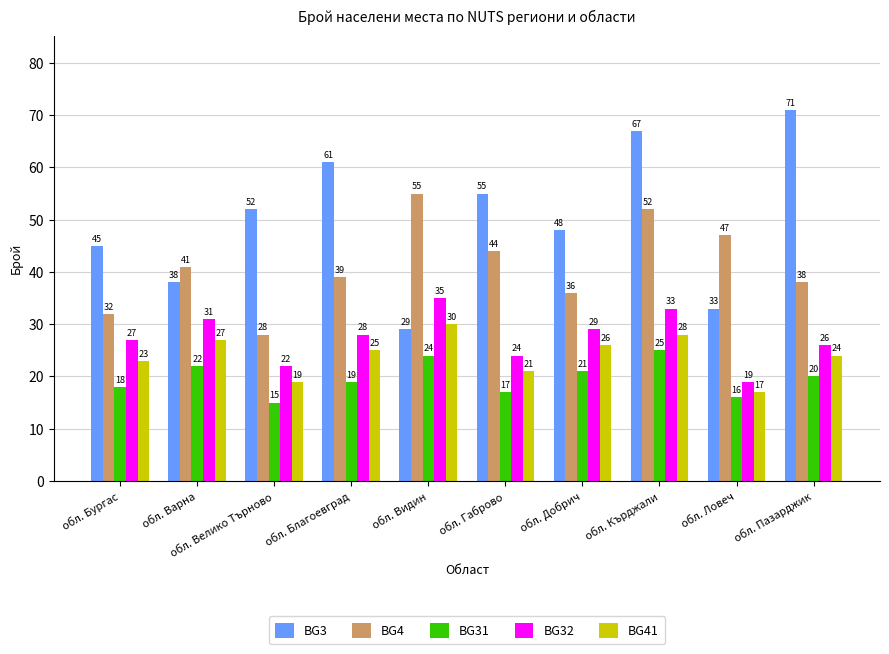

Reading right to left, extract all data points from this chart.

BG3: обл. Пазарджик=71	обл. Ловеч=33	обл. Кърджали=67	обл. Добрич=48	обл. Габрово=55	обл. Видин=29	обл. Благоевград=61	обл. Велико Търново=52	обл. Варна=38	обл. Бургас=45
BG4: обл. Пазарджик=38	обл. Ловеч=47	обл. Кърджали=52	обл. Добрич=36	обл. Габрово=44	обл. Видин=55	обл. Благоевград=39	обл. Велико Търново=28	обл. Варна=41	обл. Бургас=32
BG31: обл. Пазарджик=20	обл. Ловеч=16	обл. Кърджали=25	обл. Добрич=21	обл. Габрово=17	обл. Видин=24	обл. Благоевград=19	обл. Велико Търново=15	обл. Варна=22	обл. Бургас=18
BG32: обл. Пазарджик=26	обл. Ловеч=19	обл. Кърджали=33	обл. Добрич=29	обл. Габрово=24	обл. Видин=35	обл. Благоевград=28	обл. Велико Търново=22	обл. Варна=31	обл. Бургас=27
BG41: обл. Пазарджик=24	обл. Ловеч=17	обл. Кърджали=28	обл. Добрич=26	обл. Габрово=21	обл. Видин=30	обл. Благоевград=25	обл. Велико Търново=19	обл. Варна=27	обл. Бургас=23